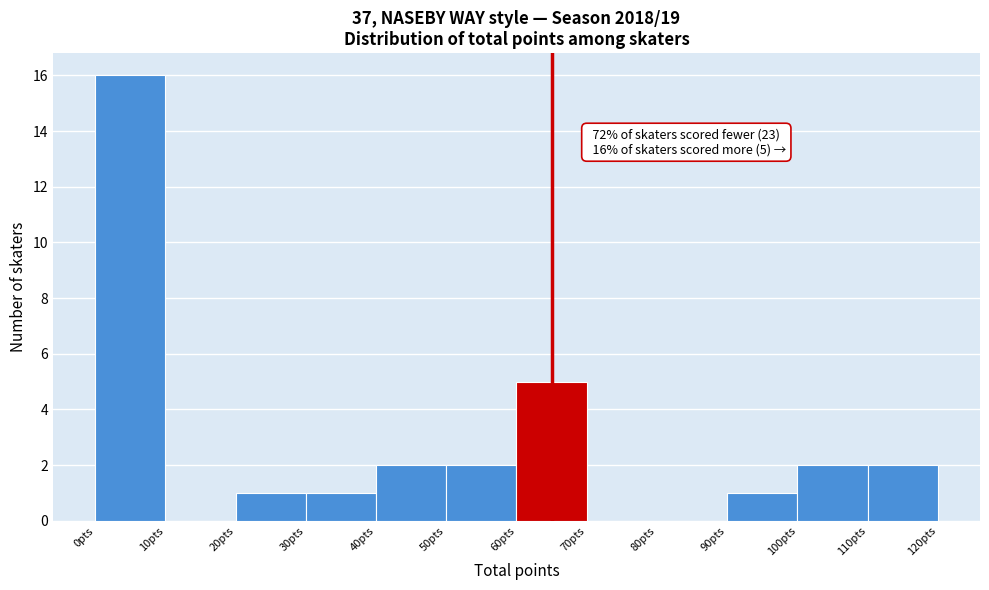

Which range on the x-axis has the tallest bar?

0 to 10